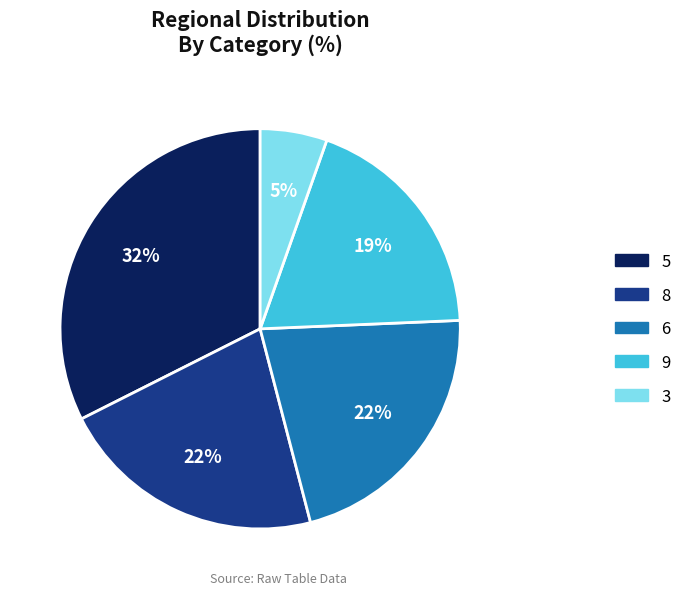

How many slices are in this pie chart?

5